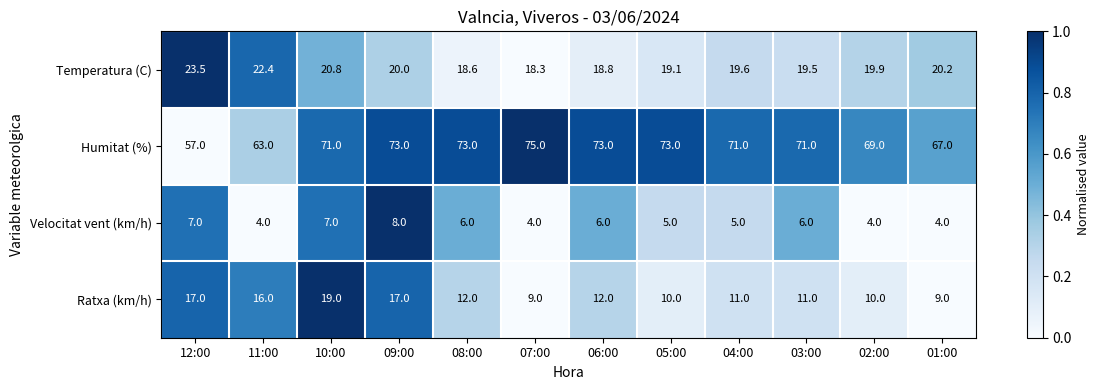

What is the difference between the maximum and minimum values in the Velocitat vent (km/h) series?

4.0